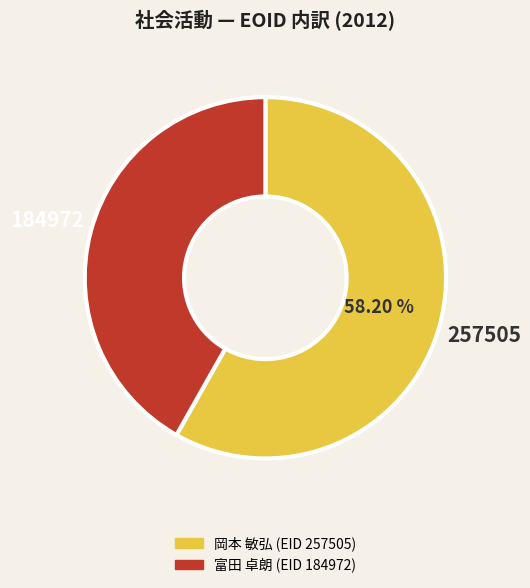

To the nearest percent, what is the average slice percentage?

50%